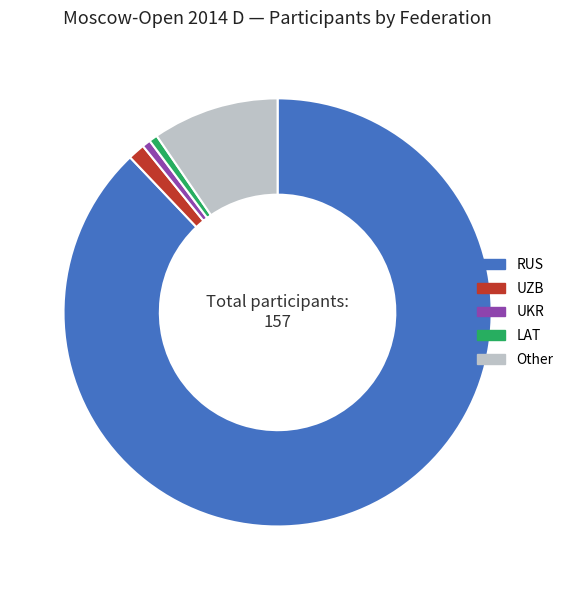

How many segments does this pie chart have?

5